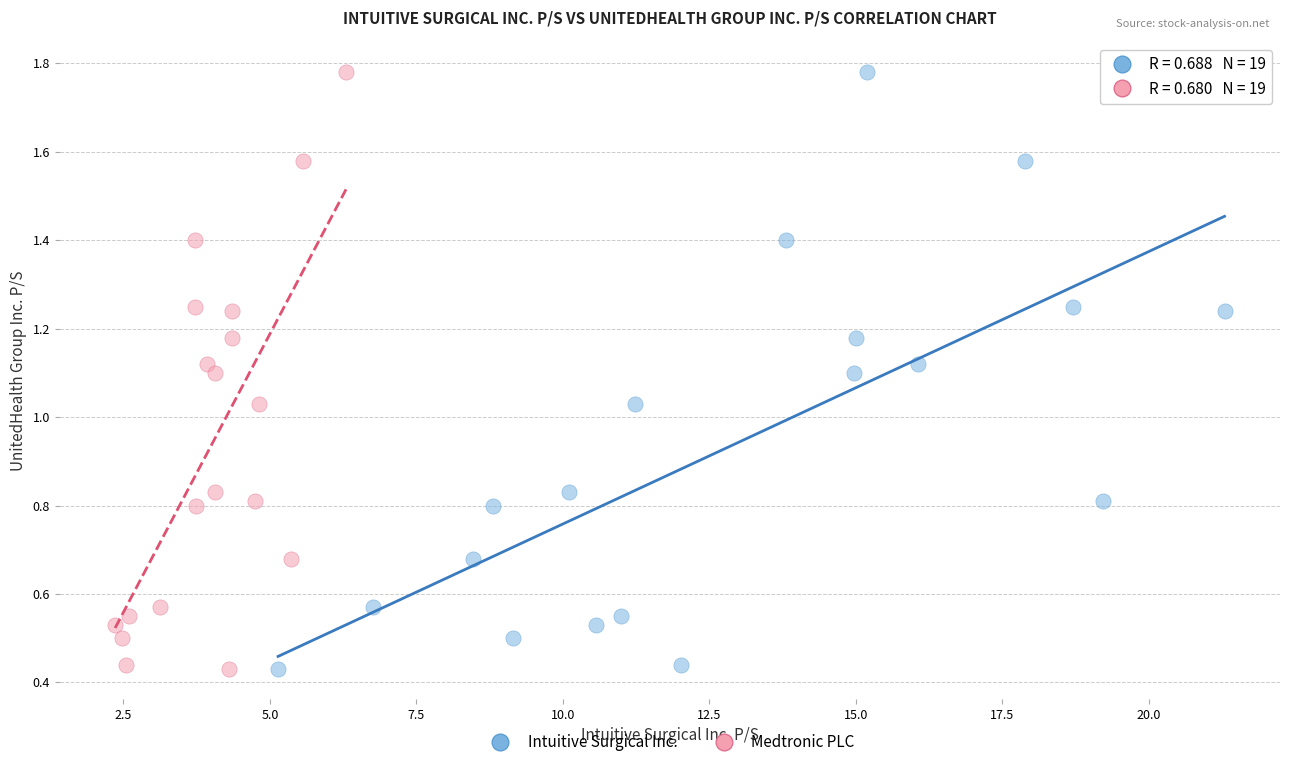

What are all the series names shown in the legend?

Intuitive Surgical Inc., Medtronic PLC